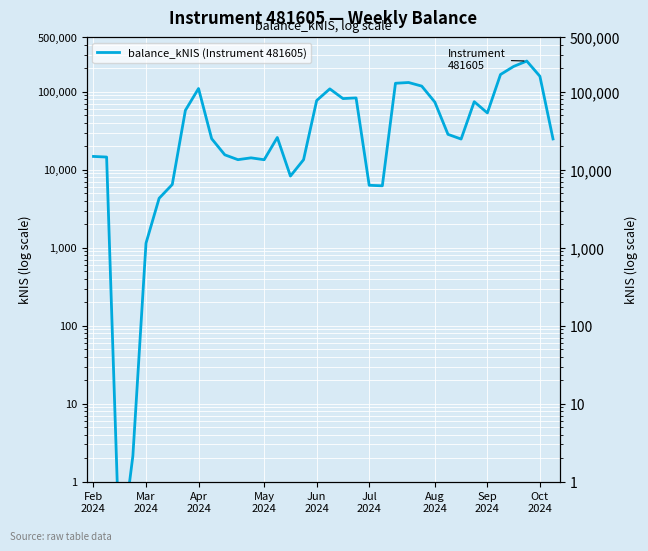

Count the number of data series in this chart.

1